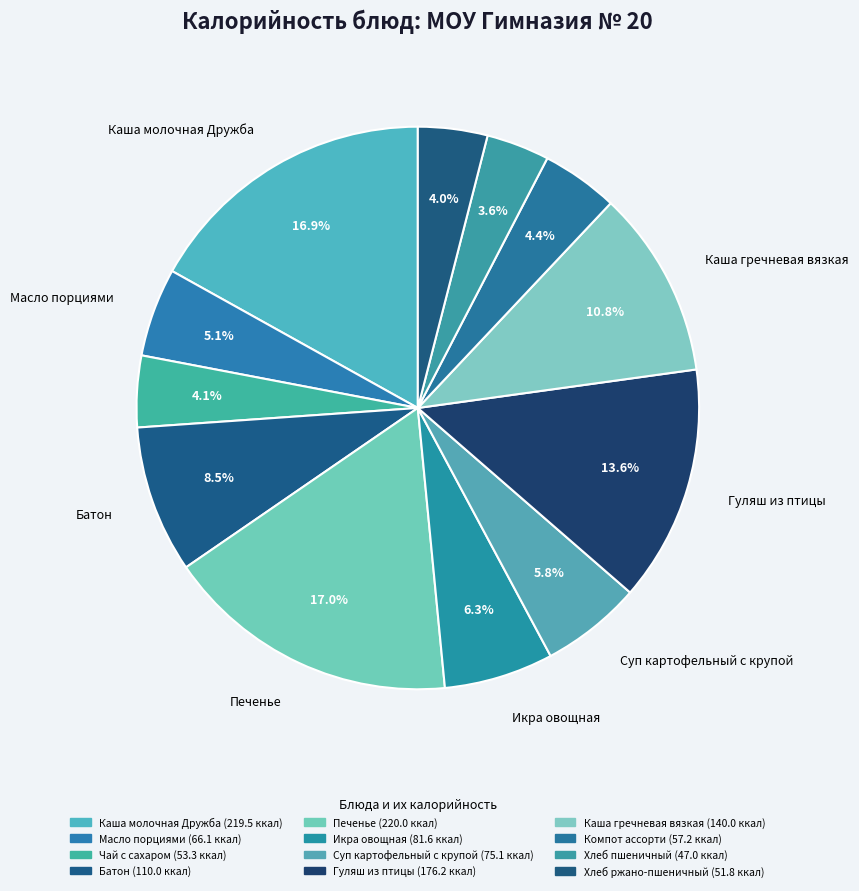

How many slices are in this pie chart?

12